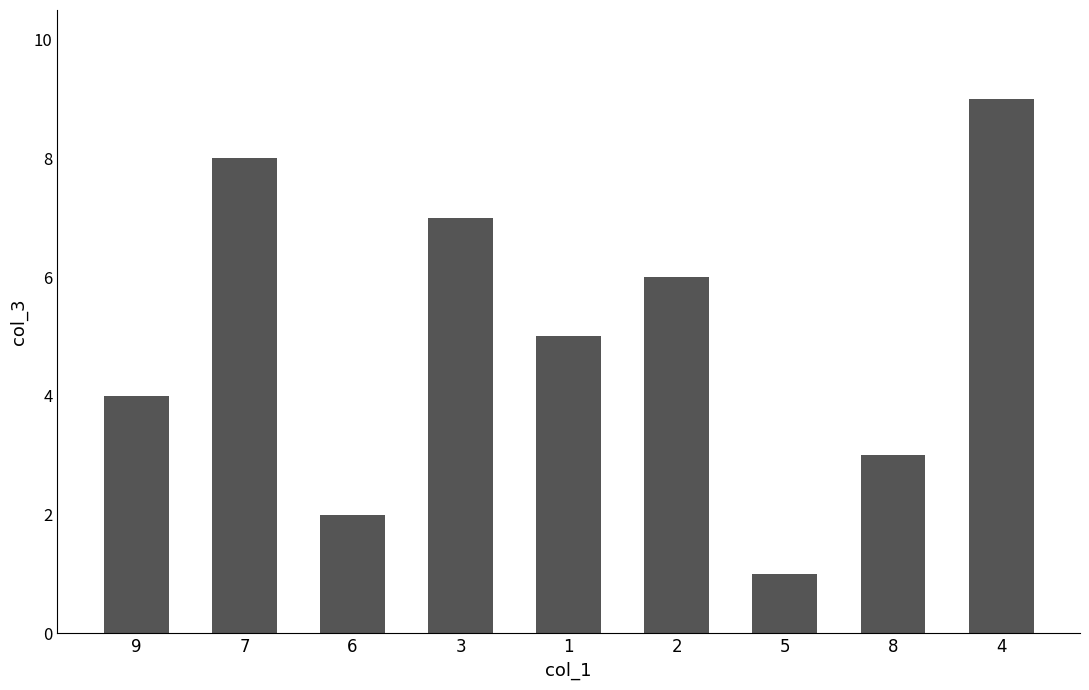

True or false: the data shows 7 at 3.

True